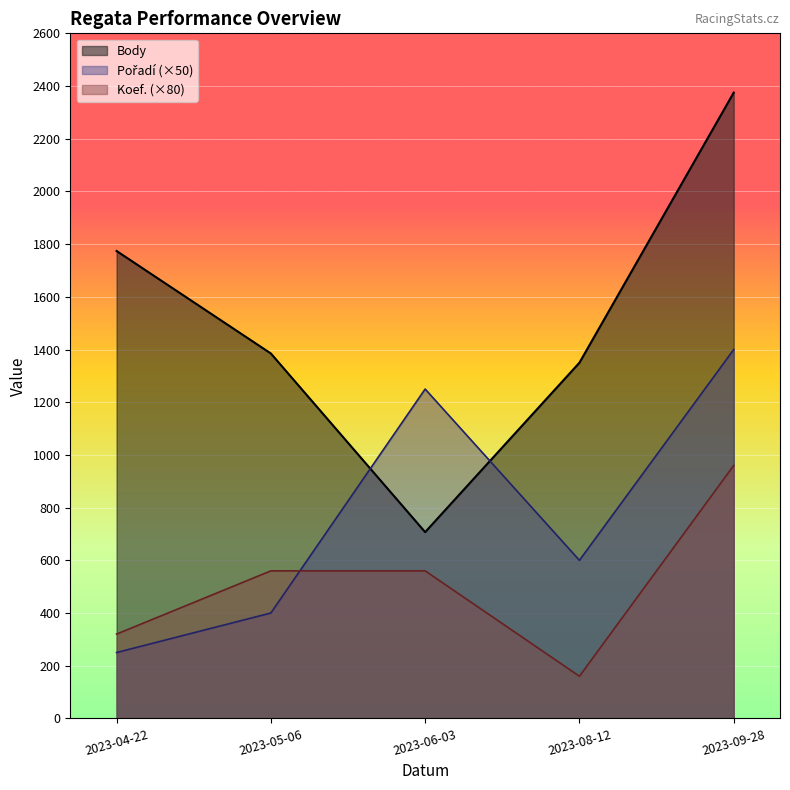

What are all the series names shown in the legend?

Body, Pořadí, Koef.